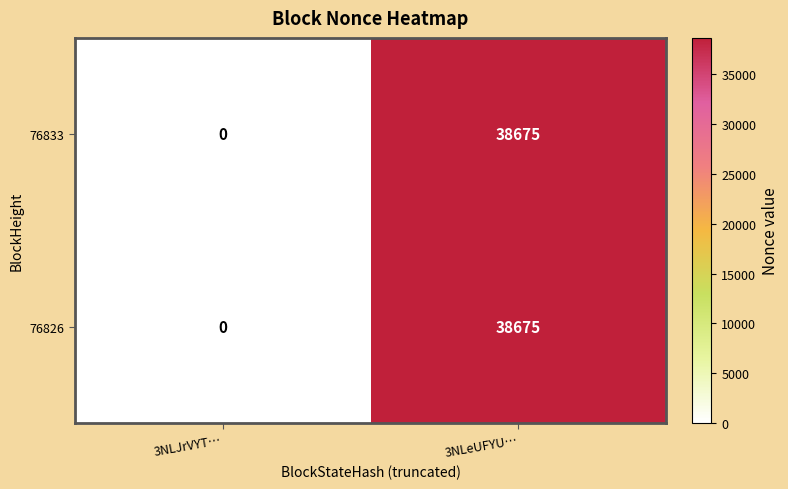

How many positive values does the 76826 series have?

1